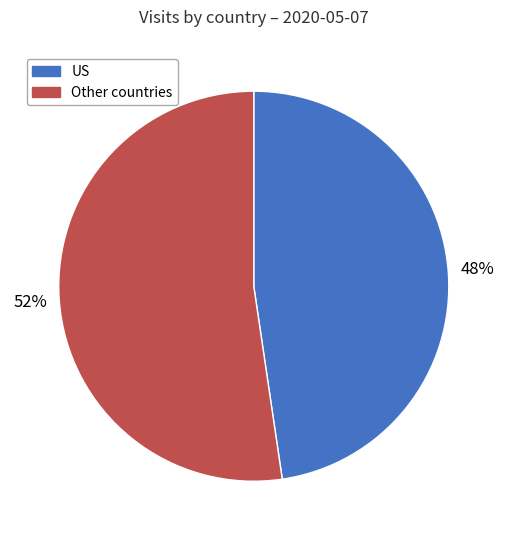

Rank the categories by value from lowest to highest.

US, Other countries